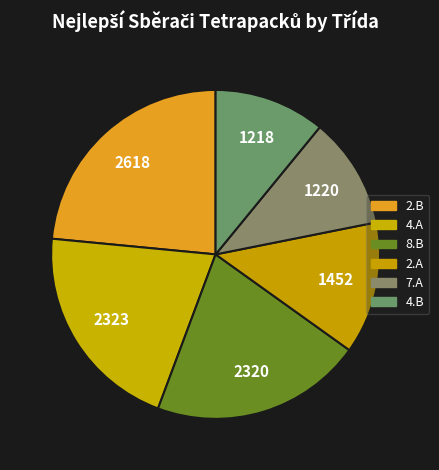

Count the number of slices in the pie.

6